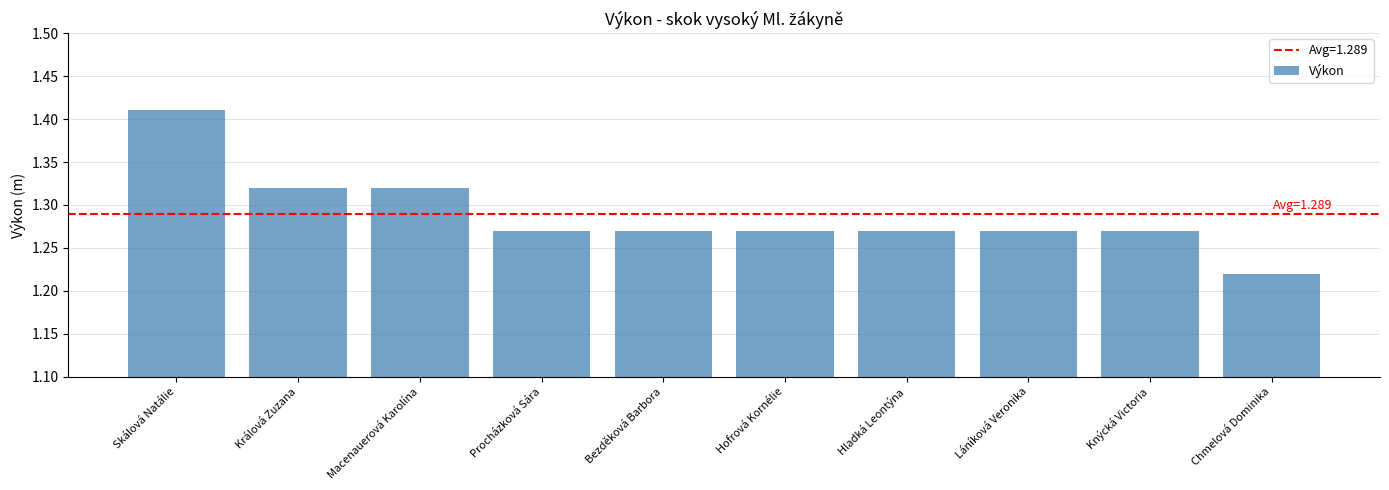

At which label is the value closest to 1?

Chmelová Dominika